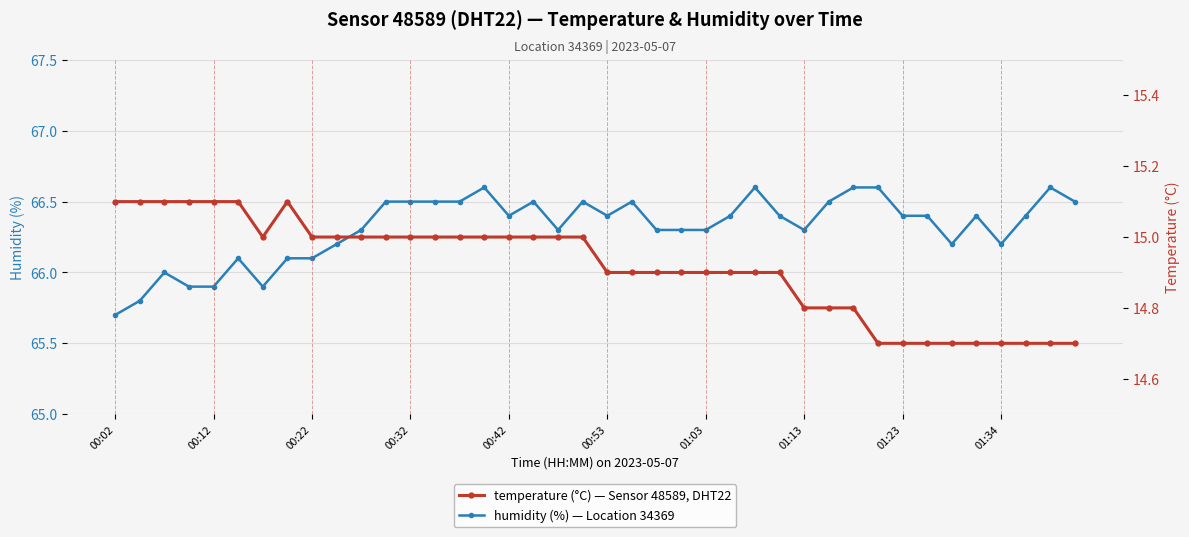

Count the temperature values in the range 14 to 15.

33